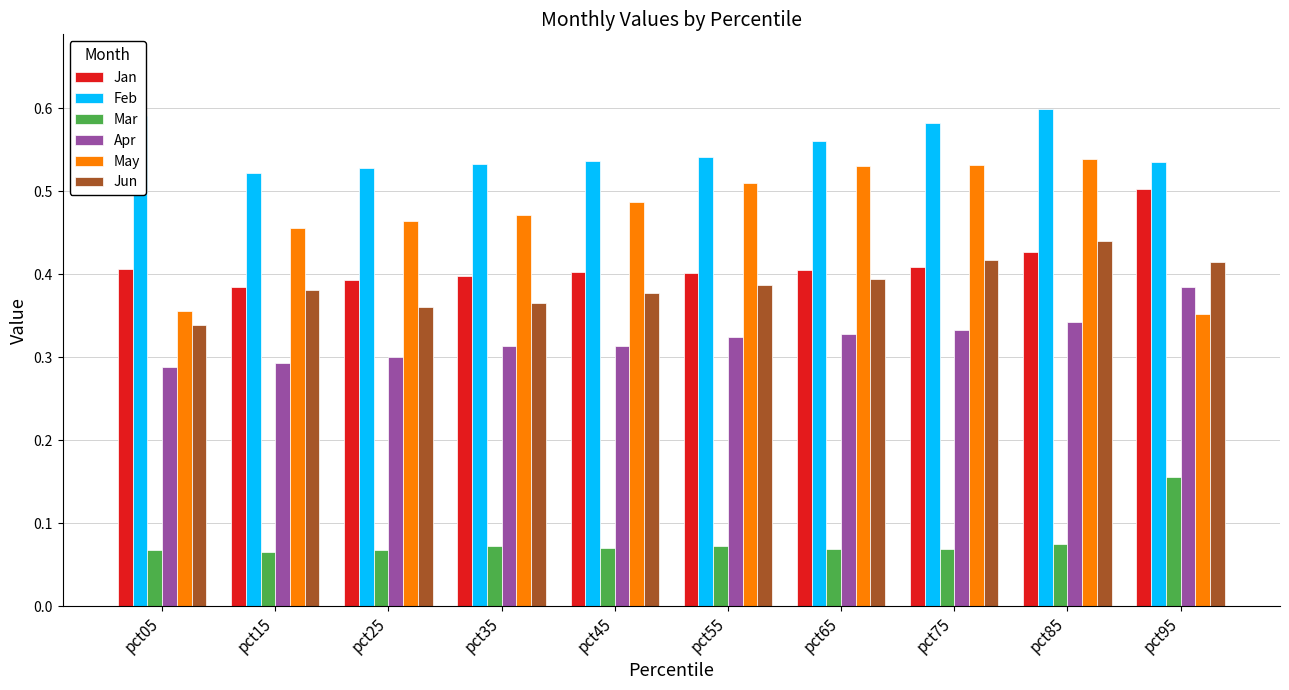

What is the sum of all Mar values?

0.8